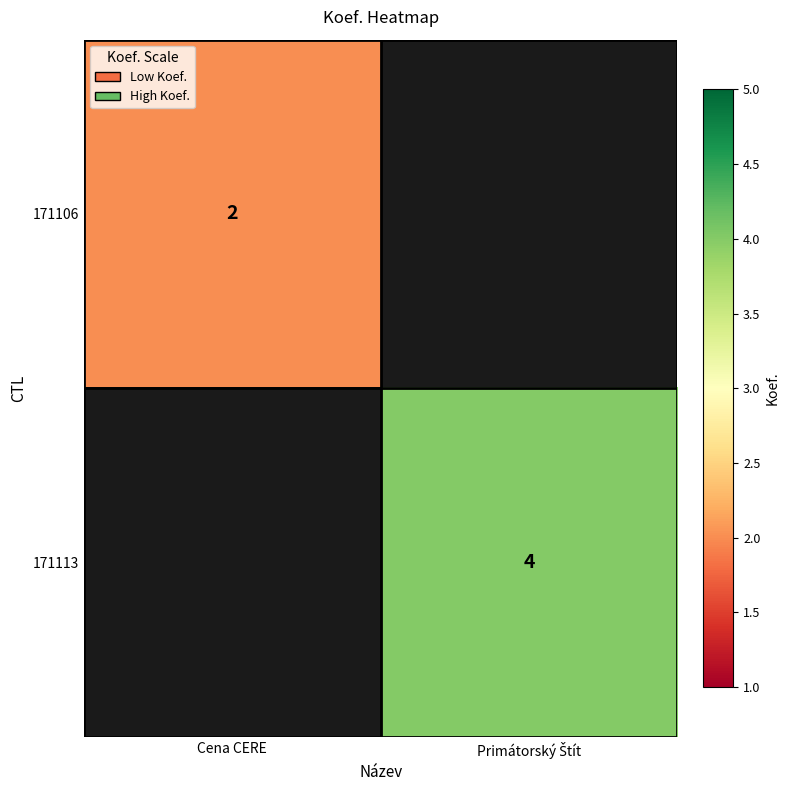

The value of 171106 at Cena CERE is 1. True or false?

False